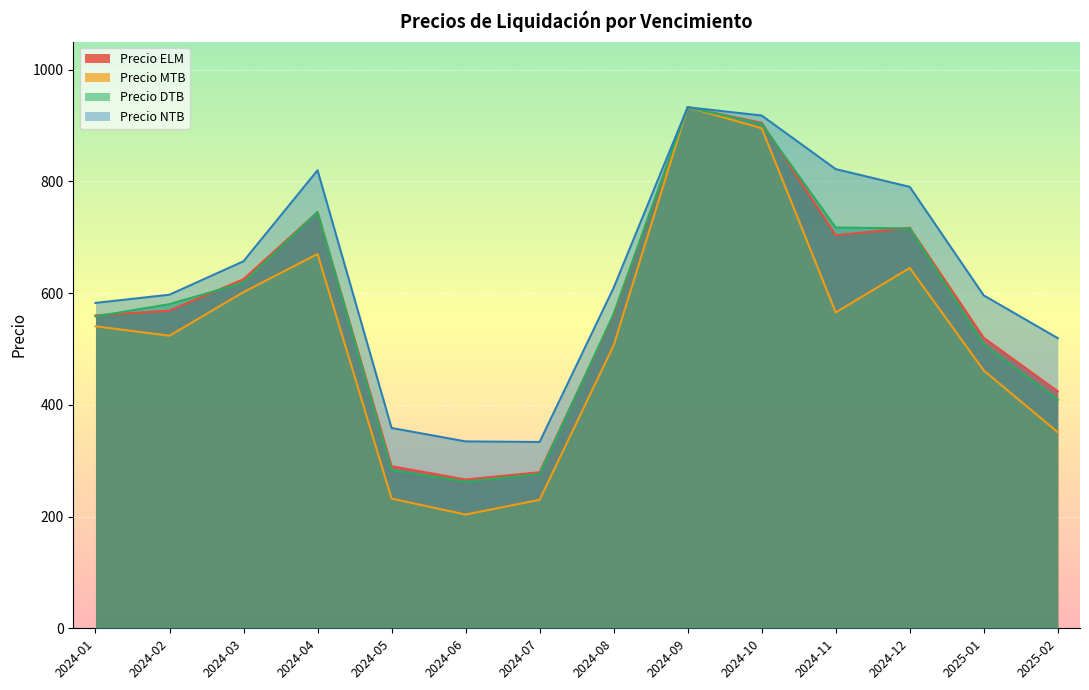

At which category is the sum across all series the highest?

2024-09